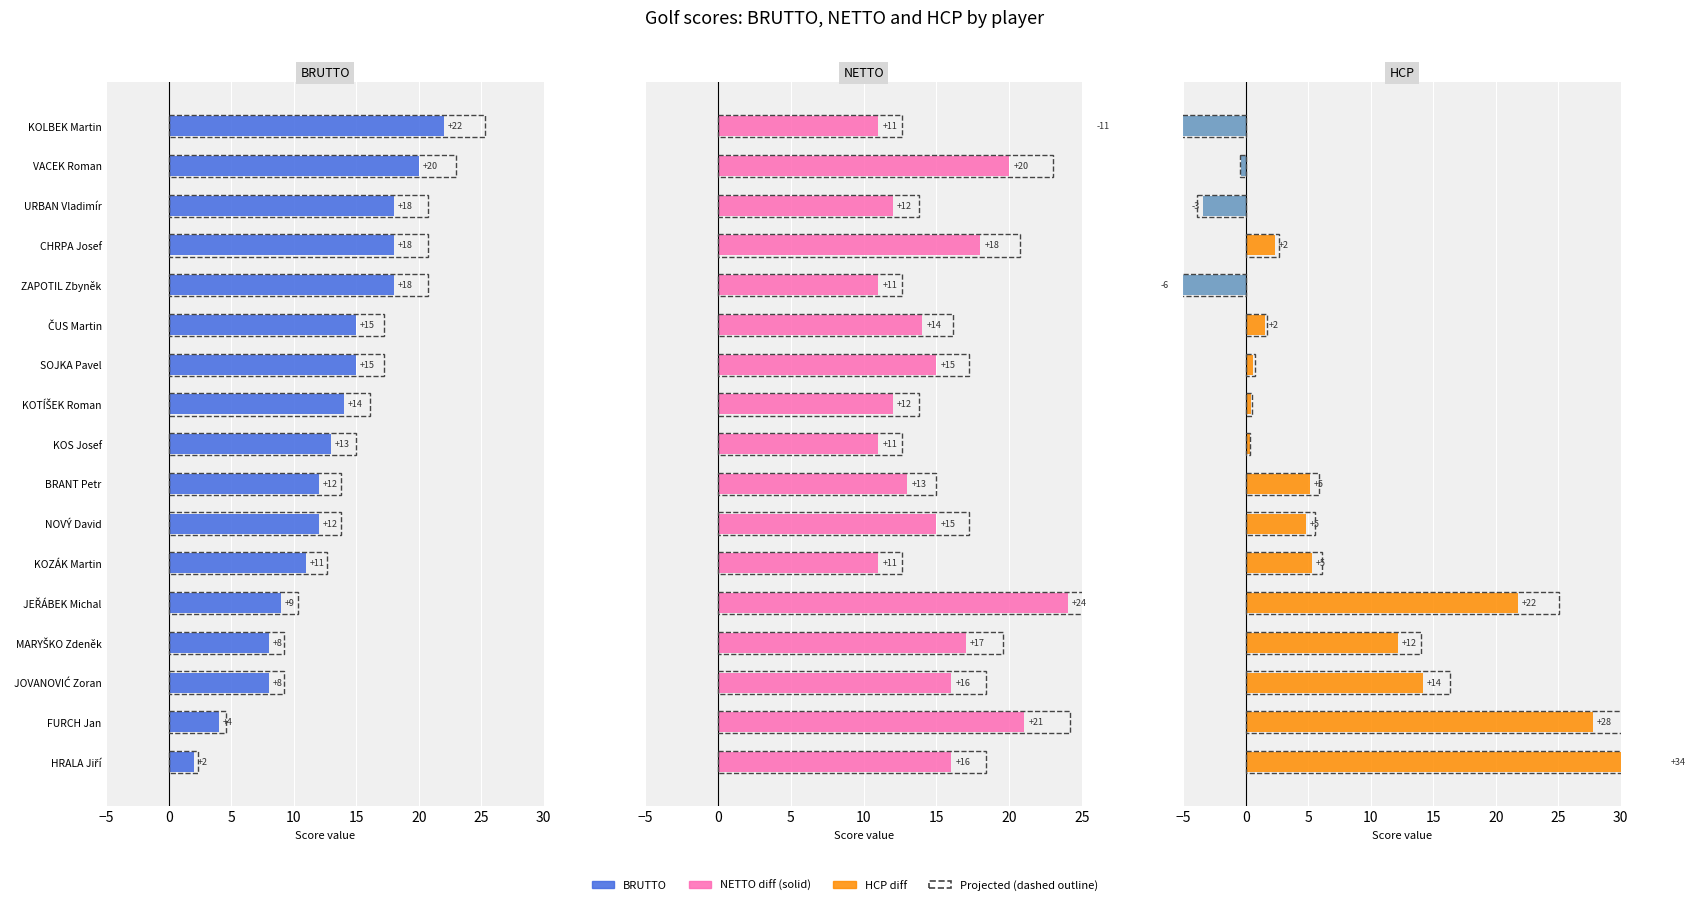

What is the difference between the highest and lowest values at 5?

21.4